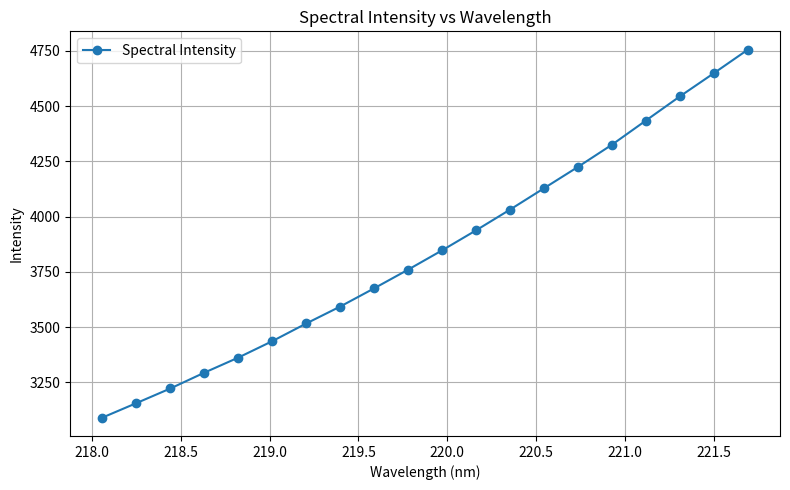

True or false: there are more than 0 points higher than both neighbors.

False